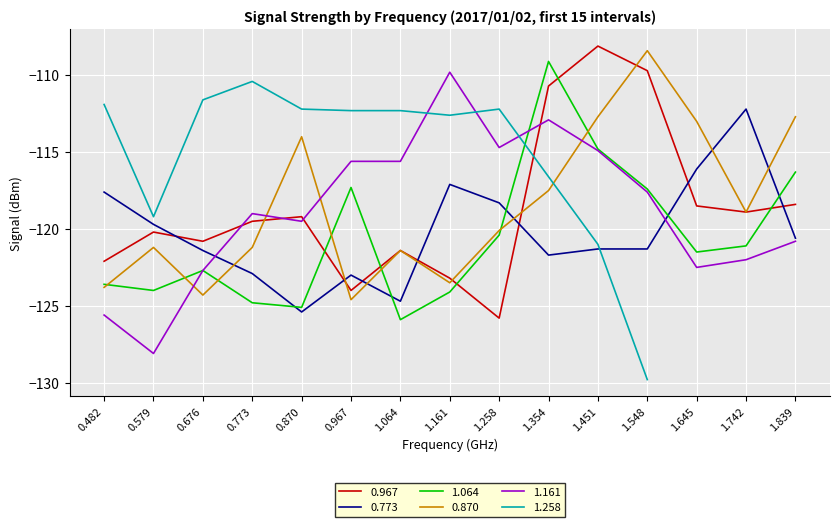

What is the difference between the highest and lowest values at 00:10?

8.9